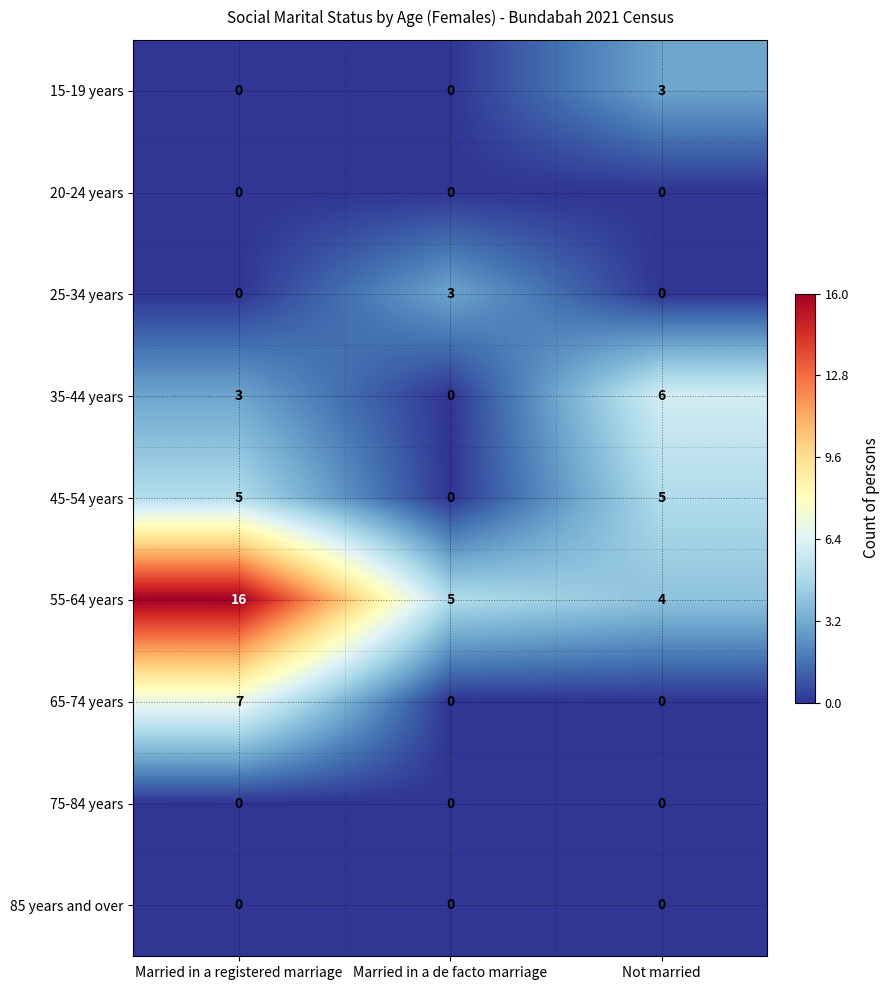

Reading left to right, extract all data points from this chart.

15-19 years: 0	0	3
20-24 years: 0	0	0
25-34 years: 0	3	0
35-44 years: 3	0	6
45-54 years: 5	0	5
55-64 years: 16	5	4
65-74 years: 7	0	0
75-84 years: 0	0	0
85 years and over: 0	0	0